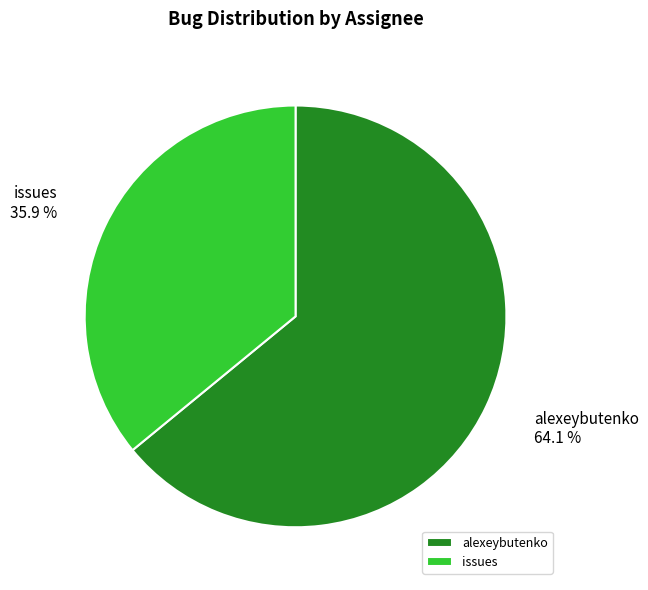

What percentage do alexeybutenko and issues together represent?

100.0%